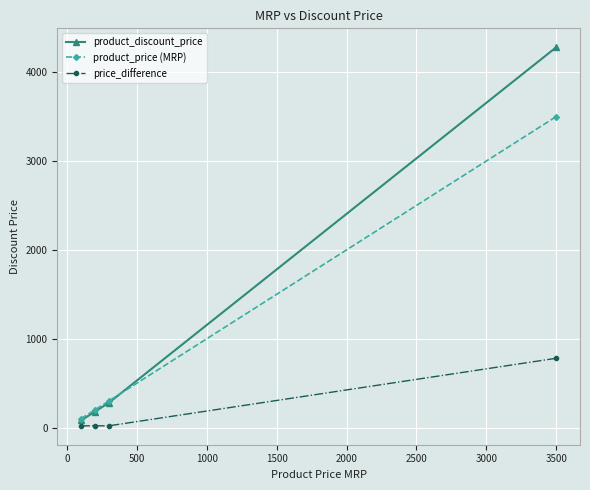

What is the minimum value for product_price (MRP)?

100